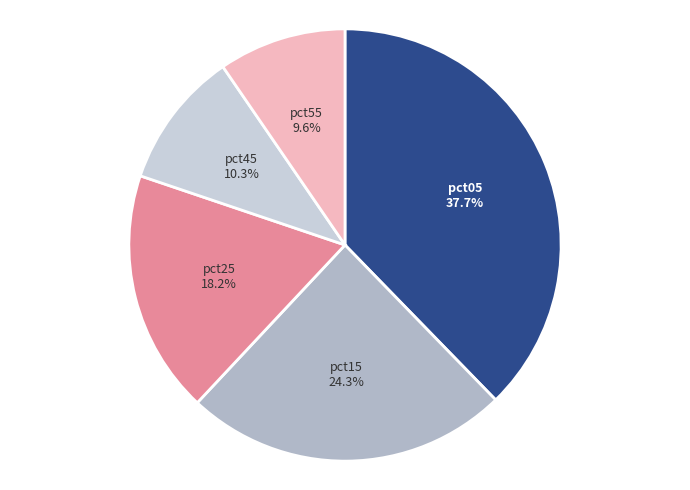

To the nearest percent, what percentage of the pie is pct05?

38%